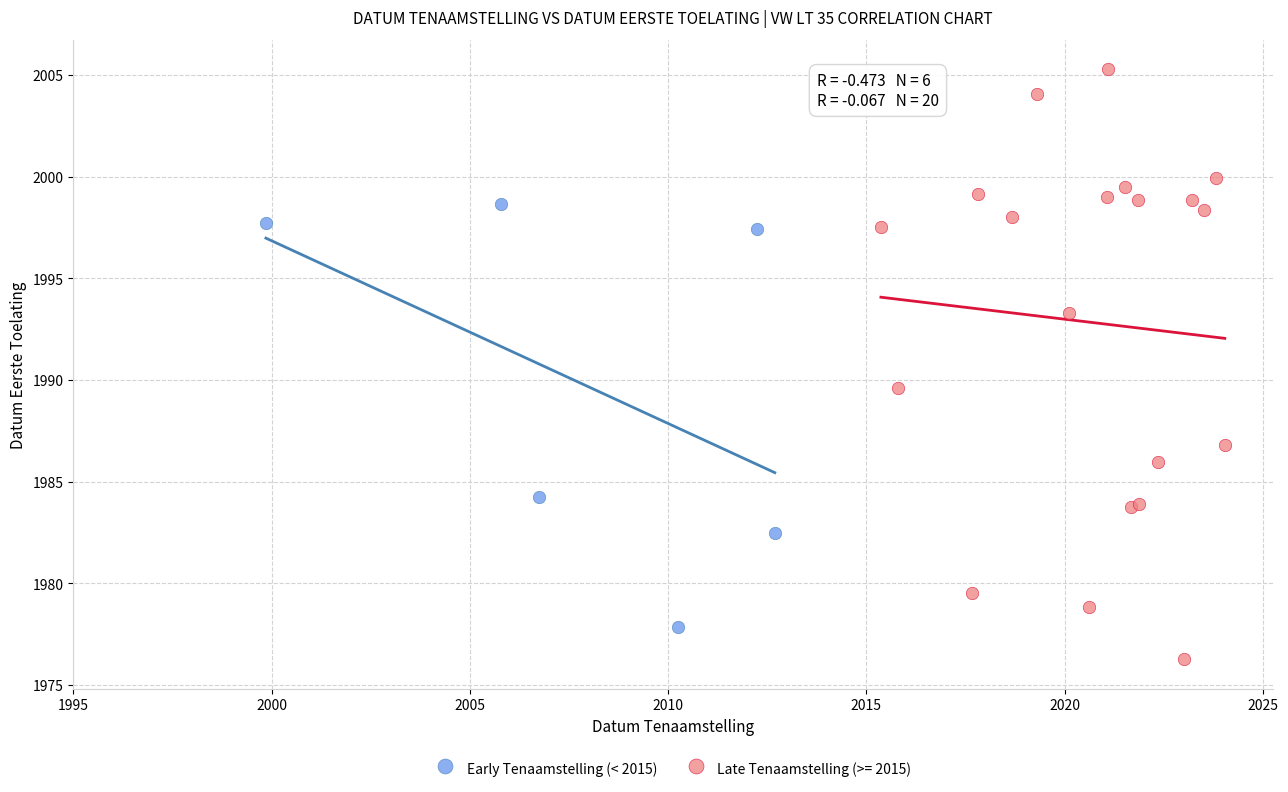

Which series reaches the maximum Y coordinate?

Late Tenaamstelling (>= 2015)